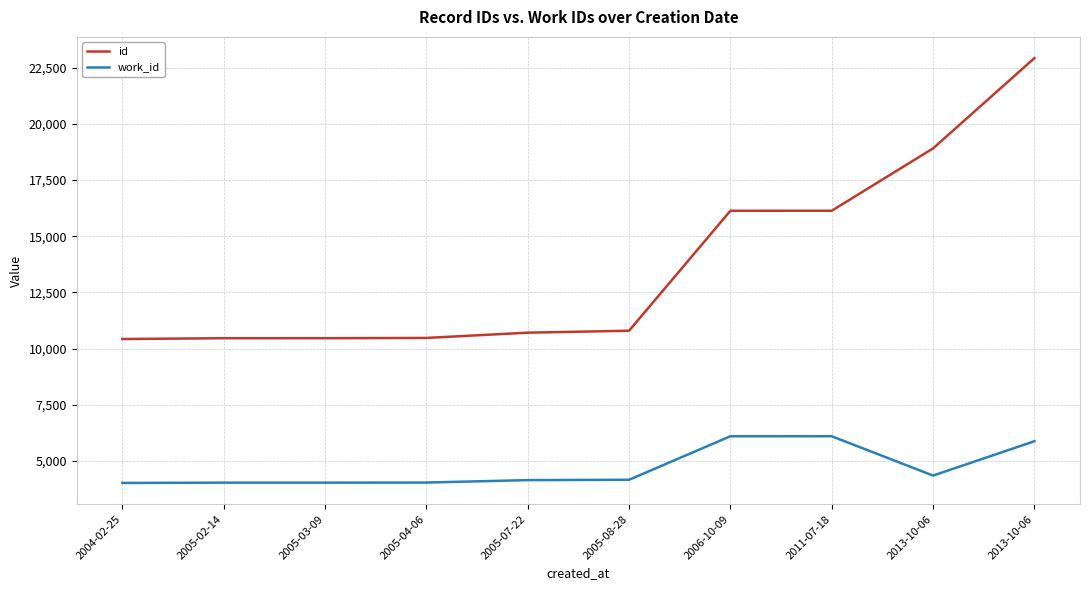

What are all the series names shown in the legend?

id, work_id